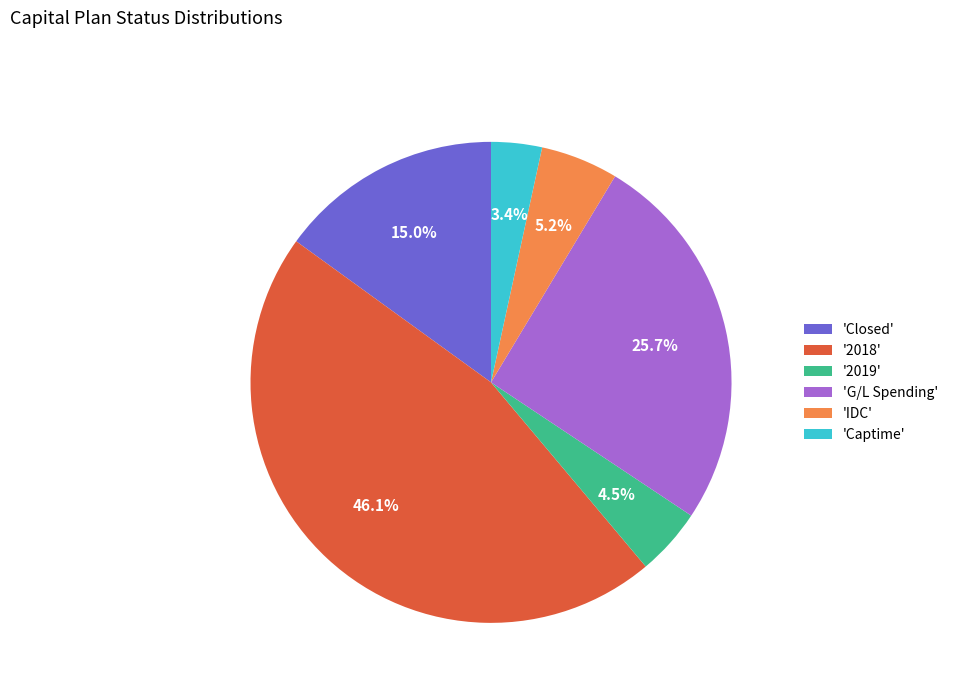

Count the number of slices in the pie.

6